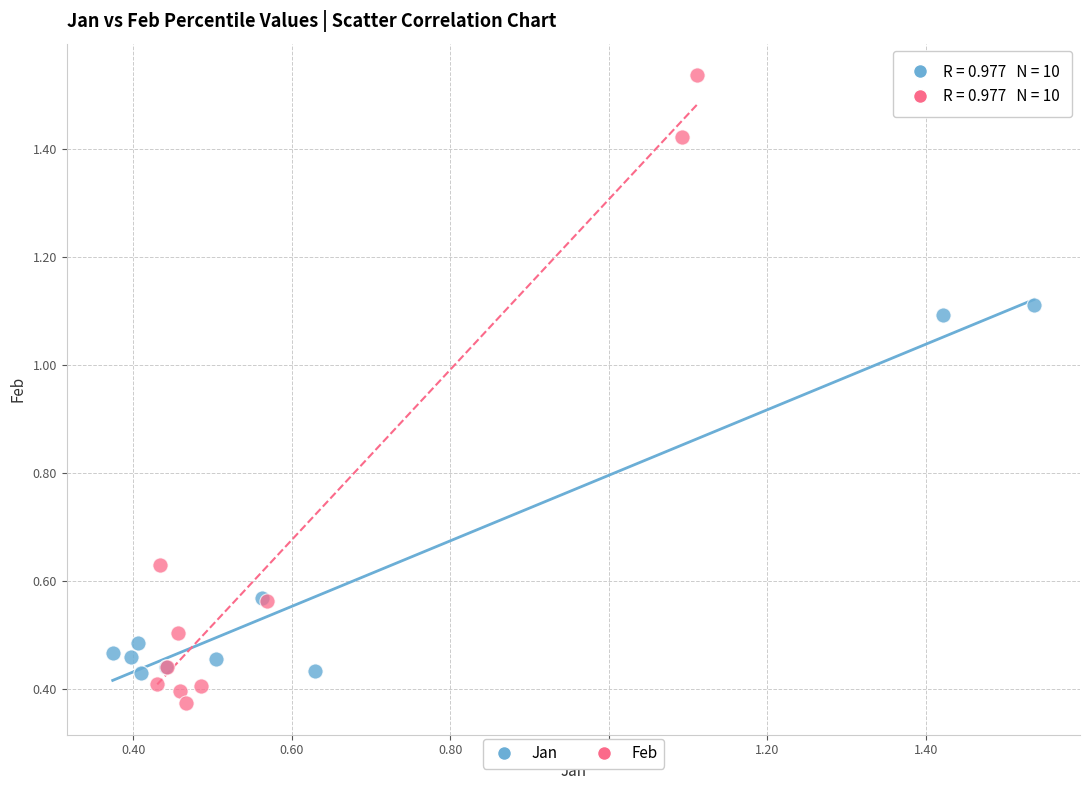

Which series reaches the minimum Y coordinate?

Feb